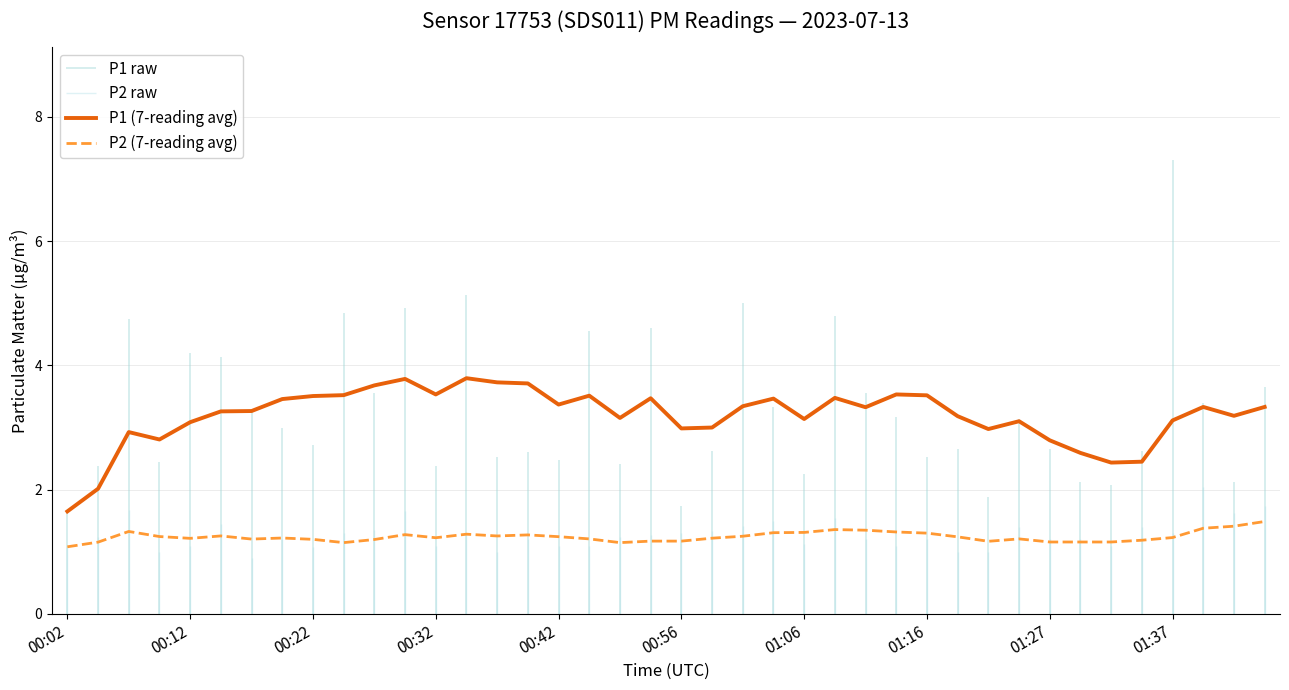

True or false: P1 (7-reading avg) and P2 (7-reading avg) cross at least once.

False